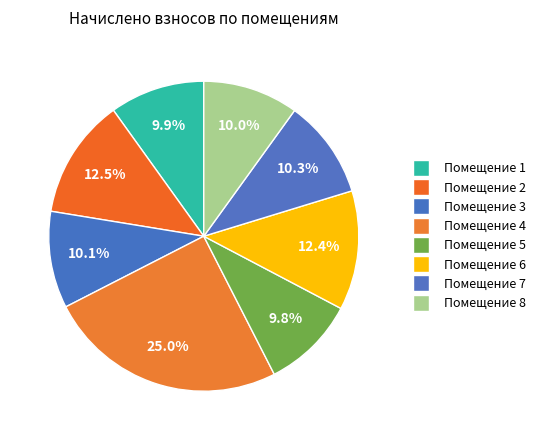

Which slice is the largest?

4